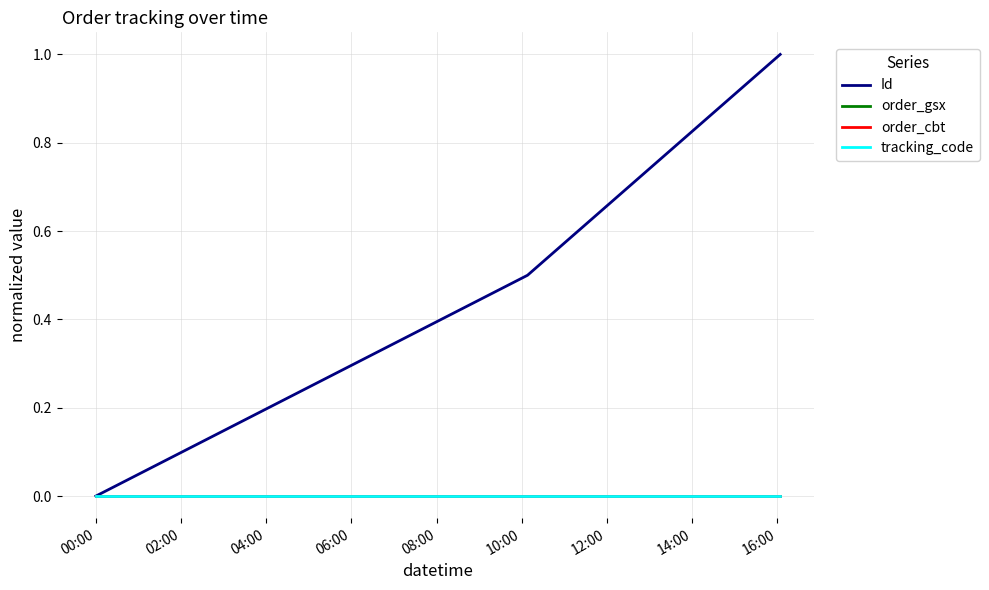

Does the chart have visible grid lines?

Yes